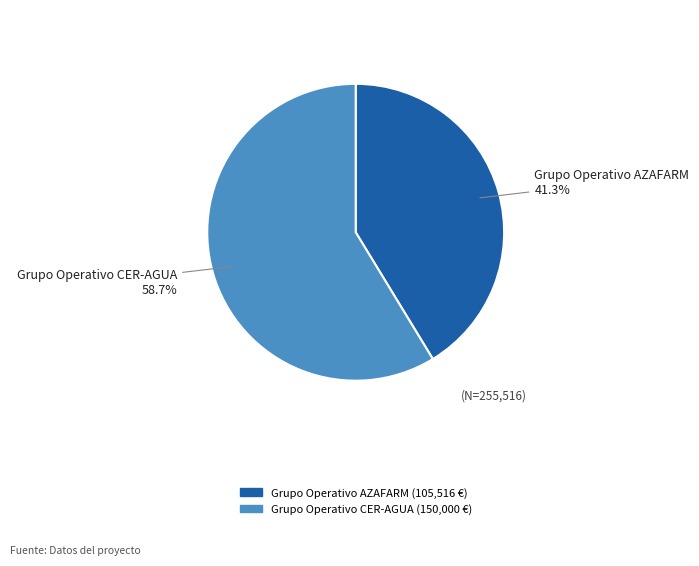

Which slice represents more than half of the pie?

Grupo Operativo CER-AGUA